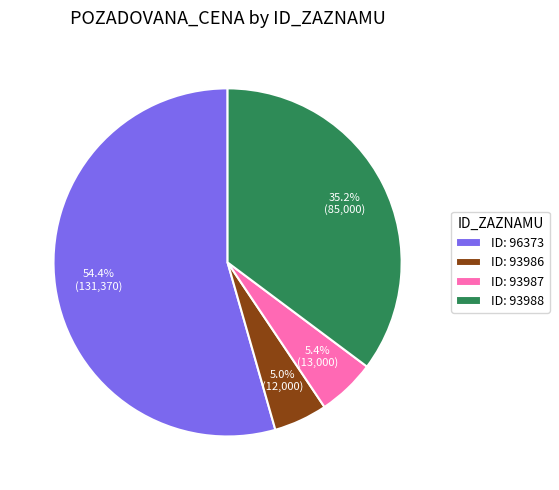

Between ID: 96373 and ID: 93986, which is larger?

ID: 96373